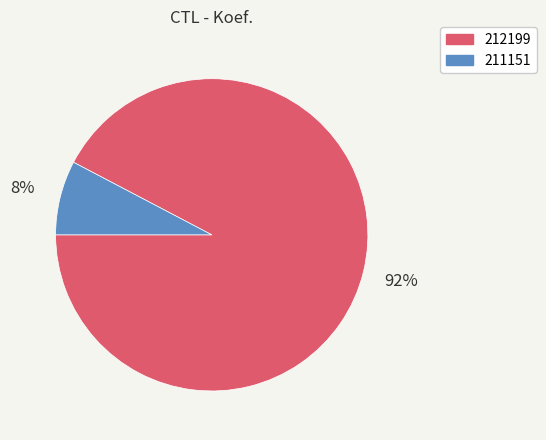

How many slices are in this pie chart?

2